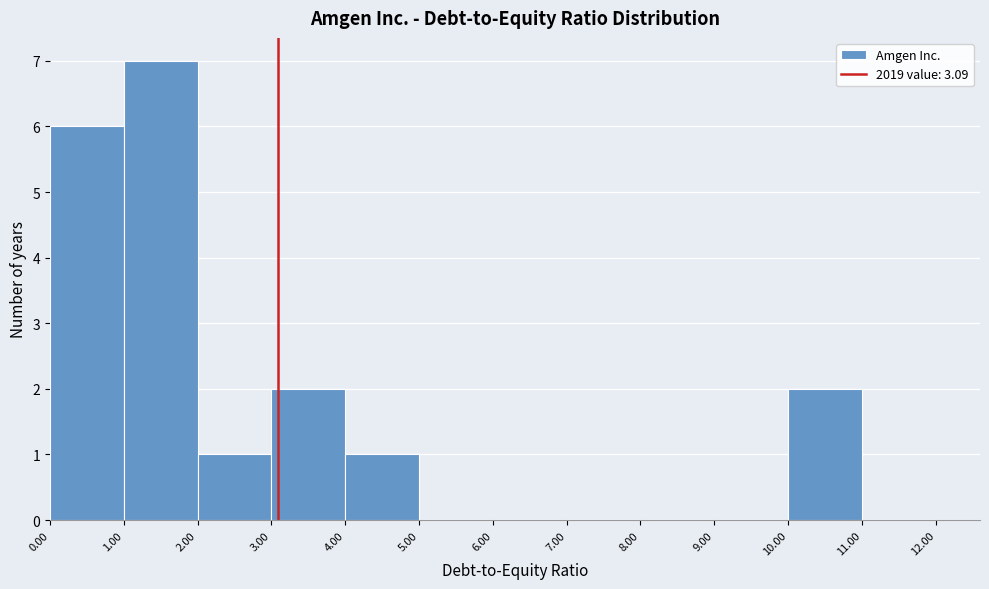

What is the height of the bar covering 10.00 to 11.00 on the x-axis? The values are not printed on the chart, so give them approximately, as read against the axis.

2